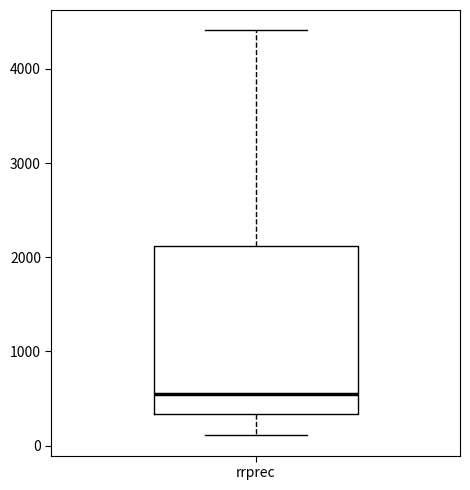

Read this box plot against the y-axis: the position of the median line, the range covered by the box, and the ends of both whiskers. The values are not printed on the chart, so give them approximately, as read against the axis.

median 600, box 300 to 2100, whiskers 100 to 4400